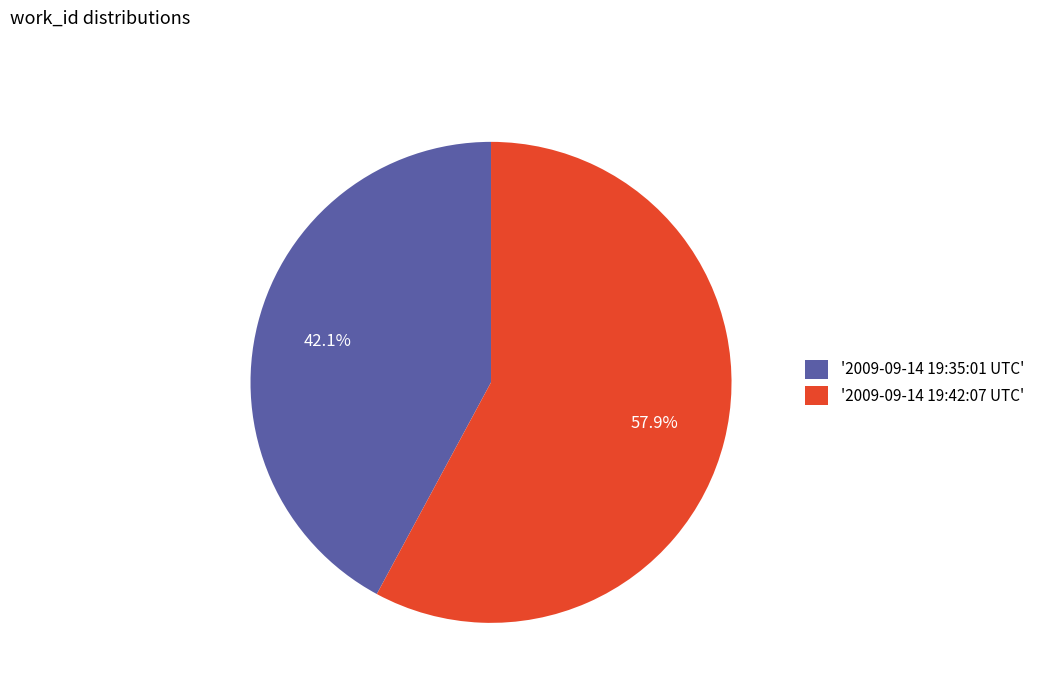

What is the total percentage of '2009-09-14 19:42:07 UTC' and '2009-09-14 19:35:01 UTC'?

100.0%